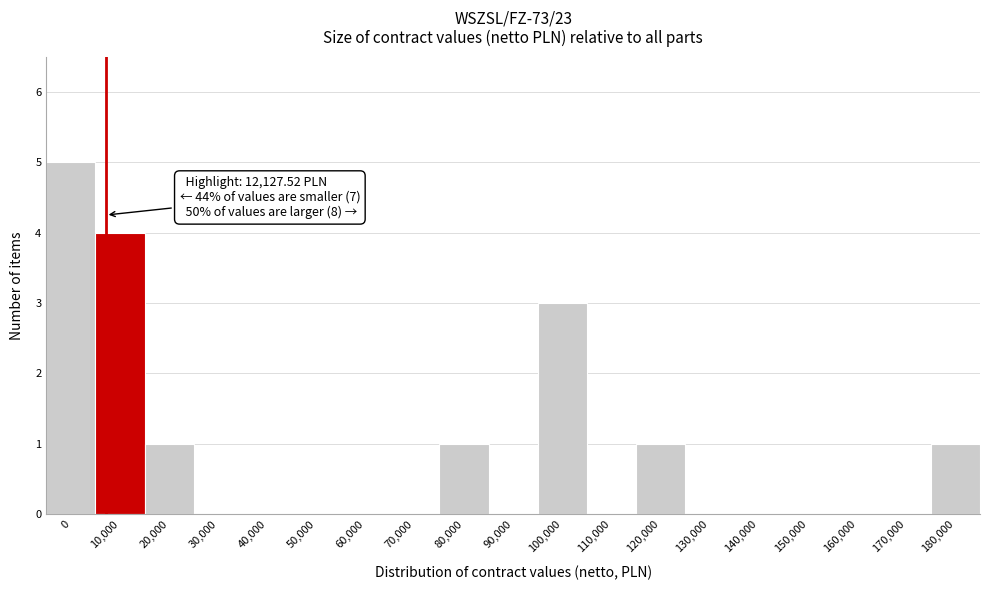

Reading left to right, extract all data points from this chart.

0=5	10,000=4	20,000=1	30,000=0	40,000=0	50,000=0	60,000=0	70,000=0	80,000=1	90,000=0	100,000=3	110,000=0	120,000=1	130,000=0	140,000=0	150,000=0	160,000=0	170,000=0	180,000=1